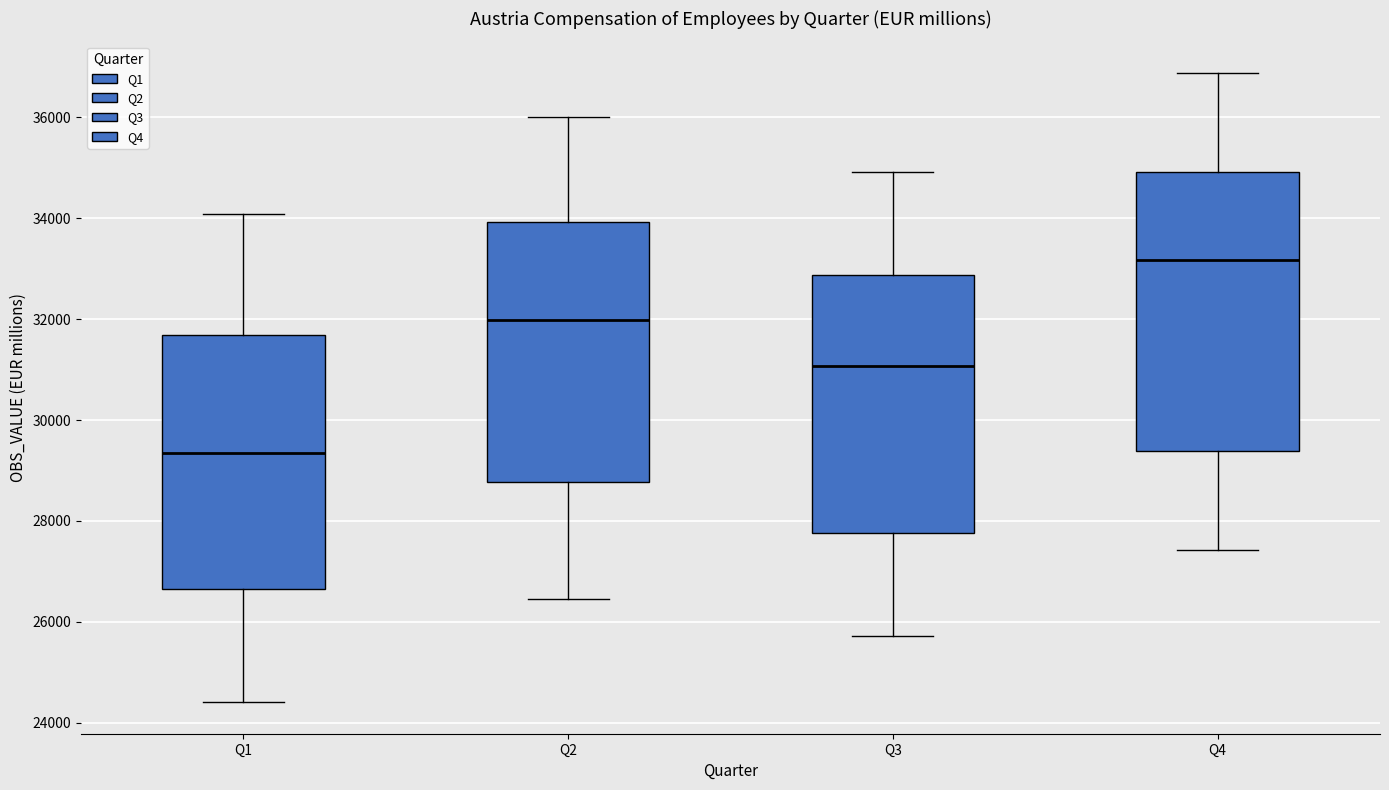

Where does the lower whisker of the box for Q1 end on the y-axis? The values are not printed on the chart, so give them approximately, as read against the axis.

24400